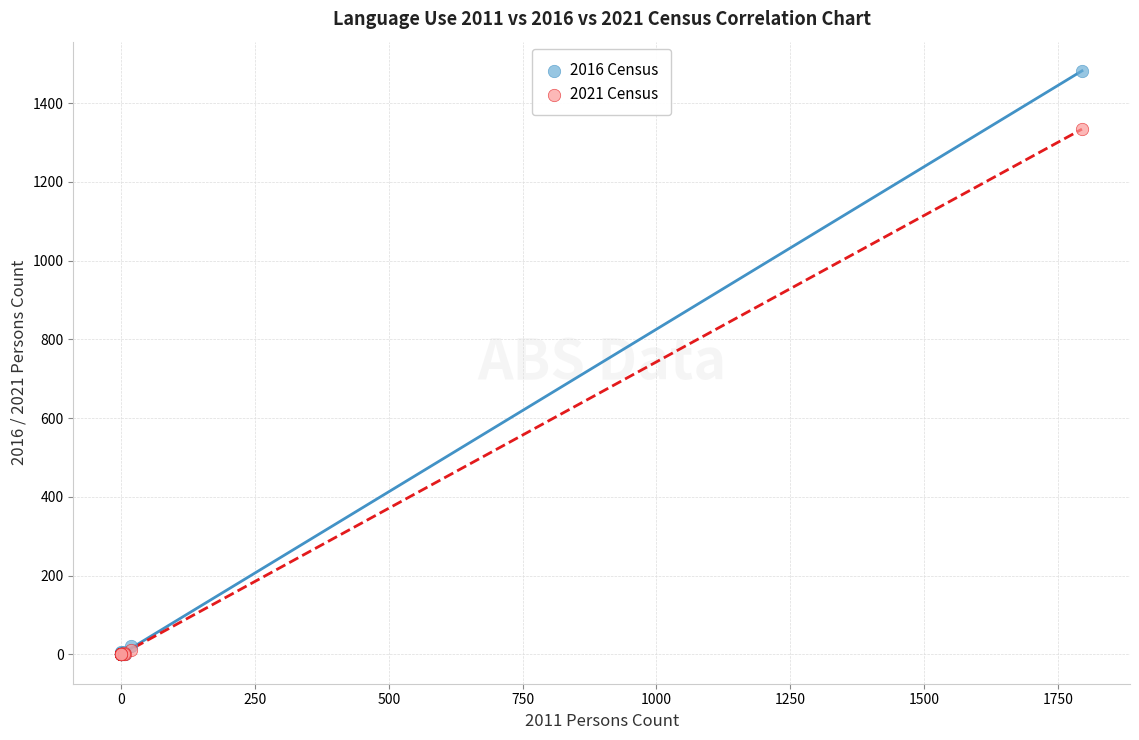

Across all series, what Y value is closest to 741?

1334